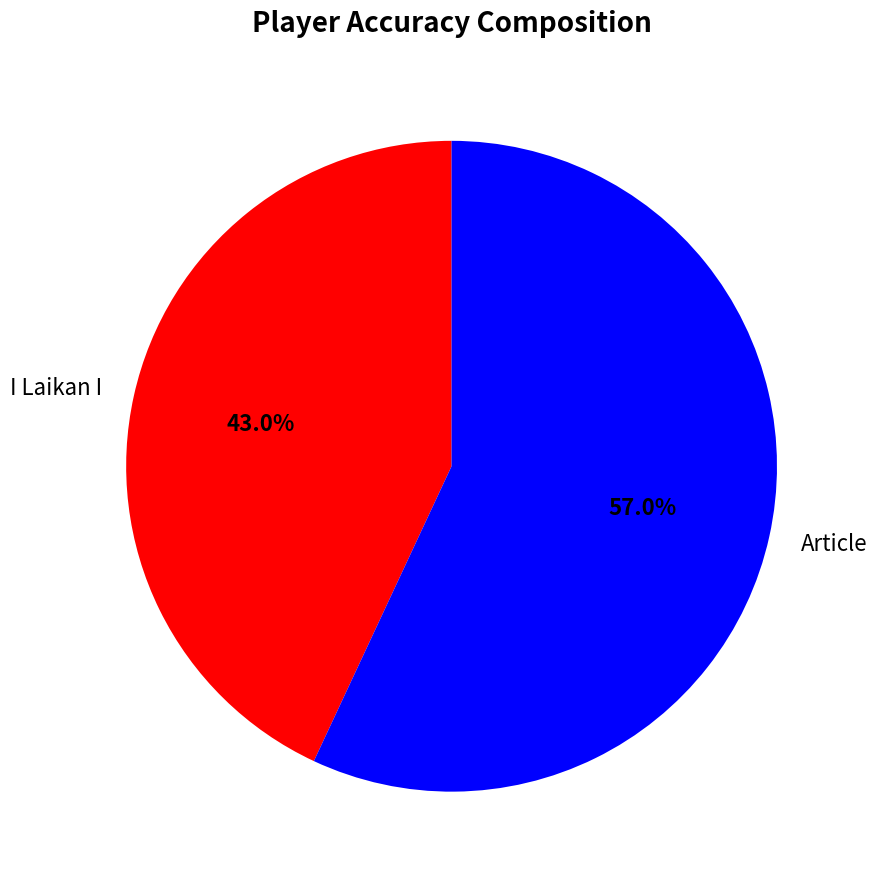

Rank the categories by value from highest to lowest.

Article, I Laikan I